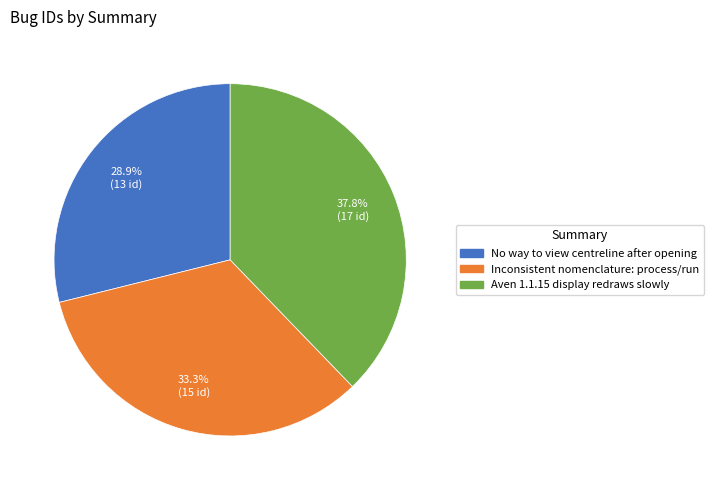

Is it true that Aven 1.1.15 display redraws slowly is 38% of the pie?

True